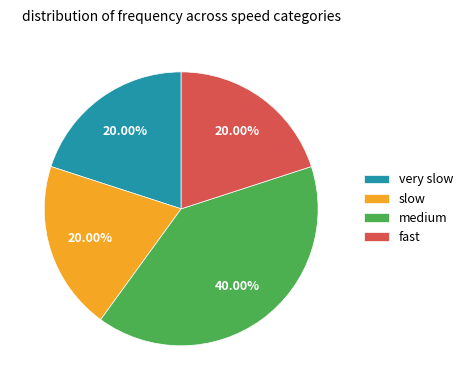

How many slices are in this pie chart?

4